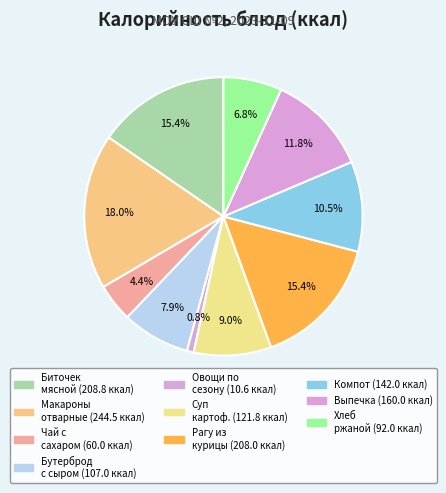

Count the number of slices in the pie.

10